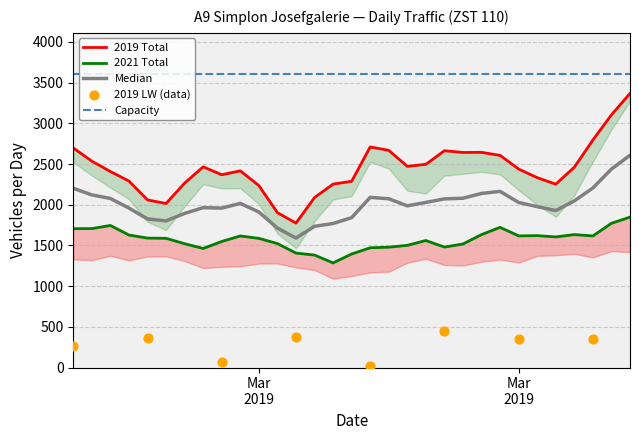

At which category is the sum across all series the highest?

2019-03-31